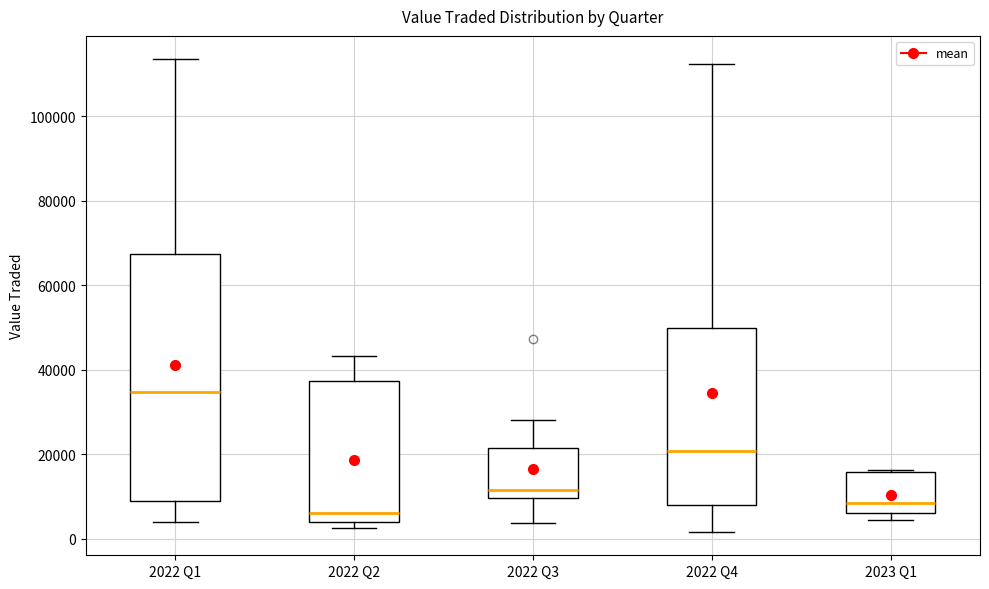

Comparing the boxes themselves (not the whiskers), which one is the tallest?

2022 Q1